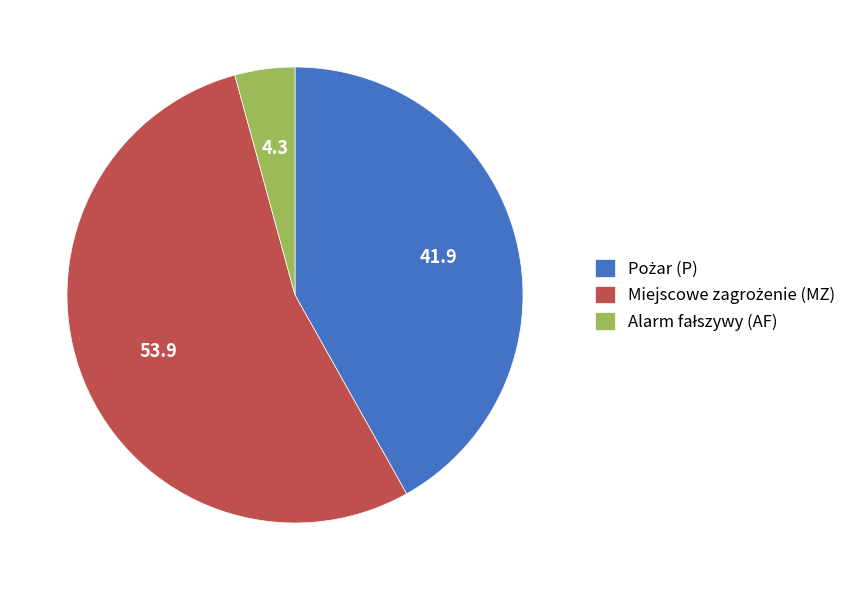

Is there a majority slice in this chart?

Yes